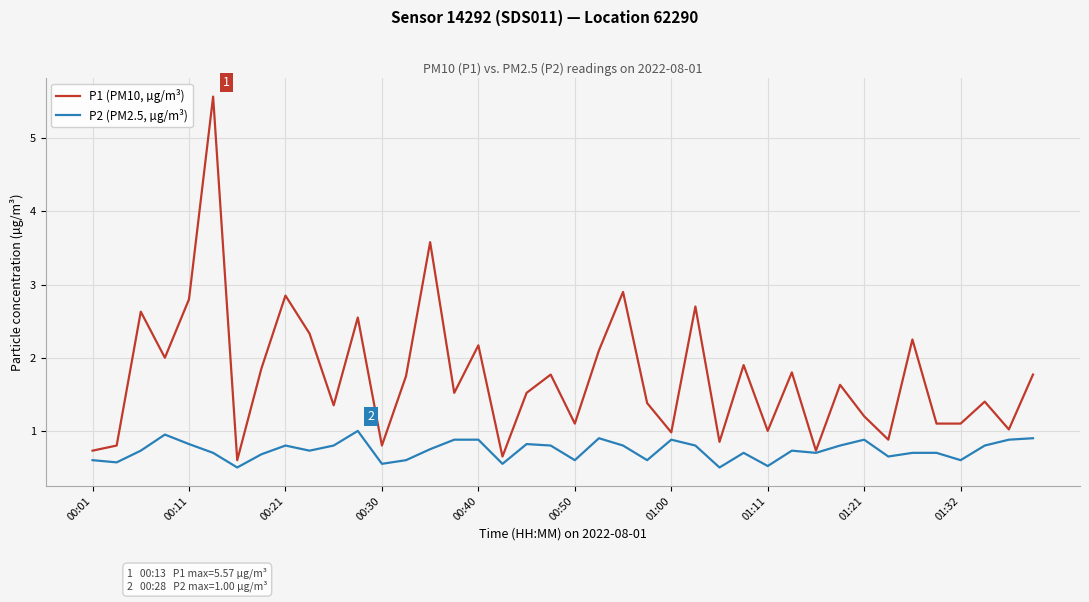

How many lines are shown in the chart?

2